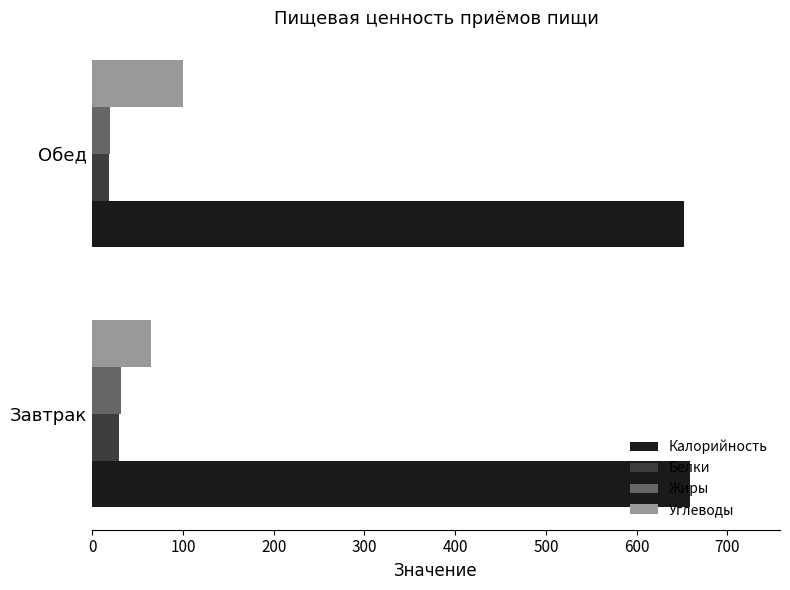

What are all the series names shown in the legend?

Калорийность, Белки, Жиры, Углеводы